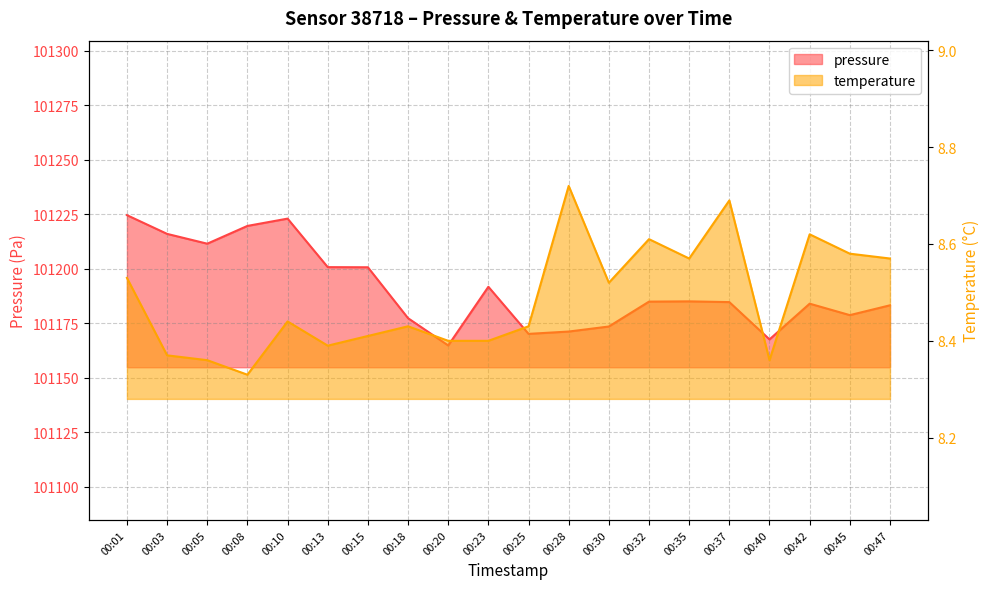

The temperature series shows 5.6 at 00:20. True or false?

False